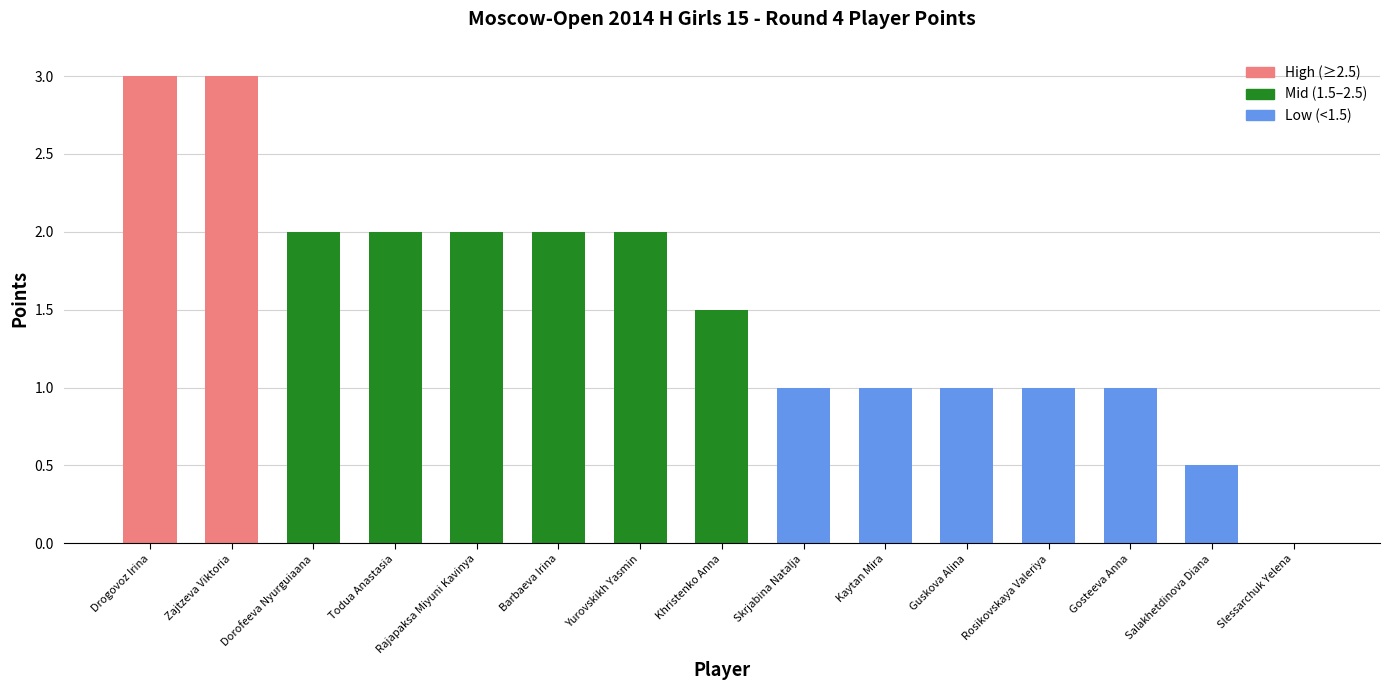

The chart shows a value of 0.2 at Guskova Alina. True or false?

False